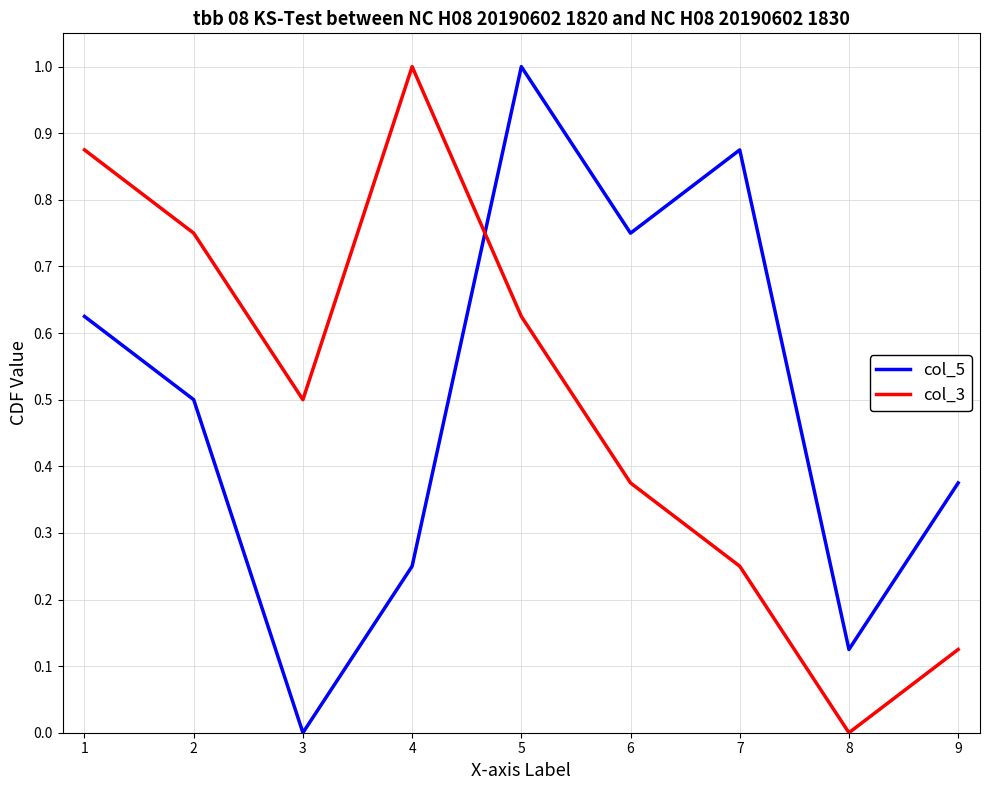

Where is the first local minimum for col_3?

3